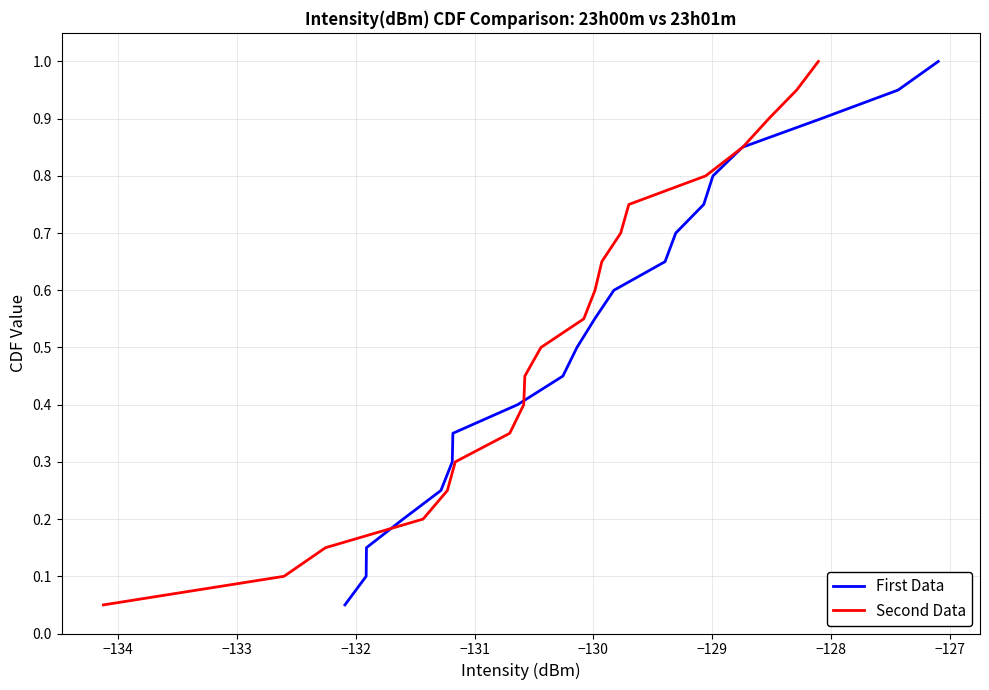

At −130, list the series in order from smallest to largest.

First Data, Second Data